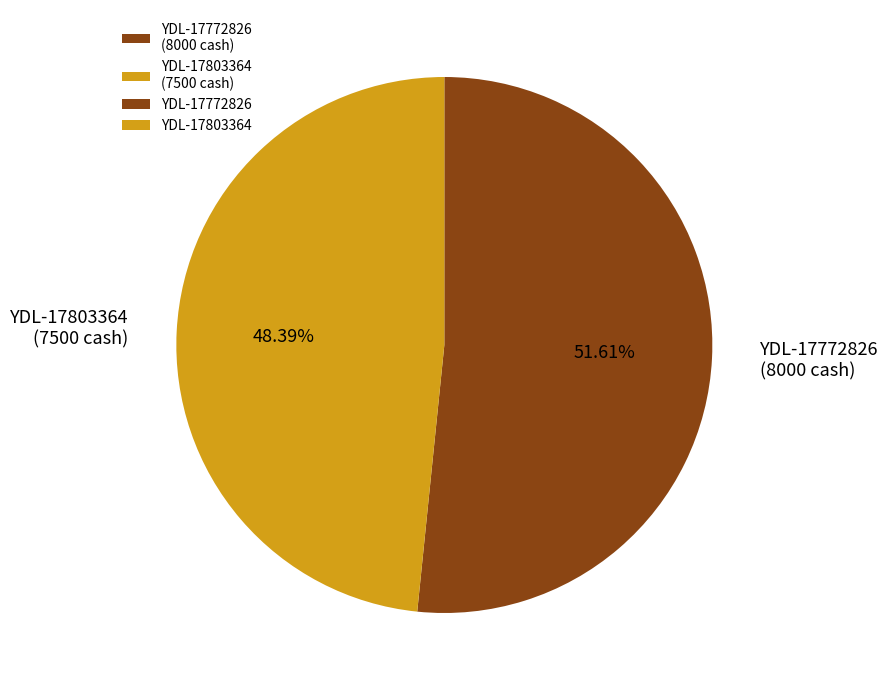

What is the ratio of the value at YDL-17803364 (7500 cash) to the value at YDL-17772826 (8000 cash)?

0.9